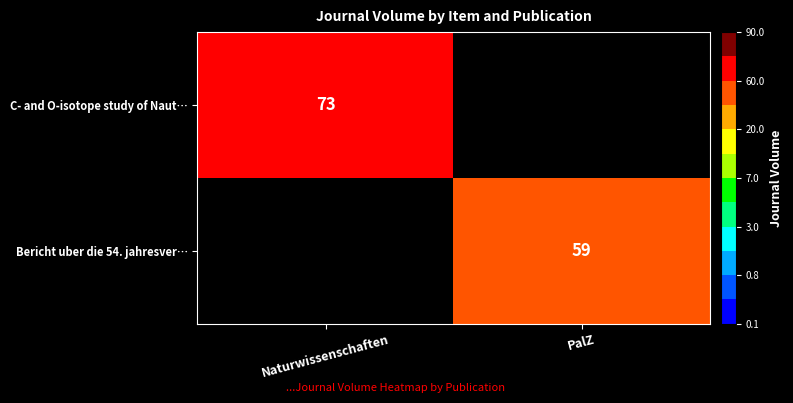

What is the total value across all series at PalZ?

59